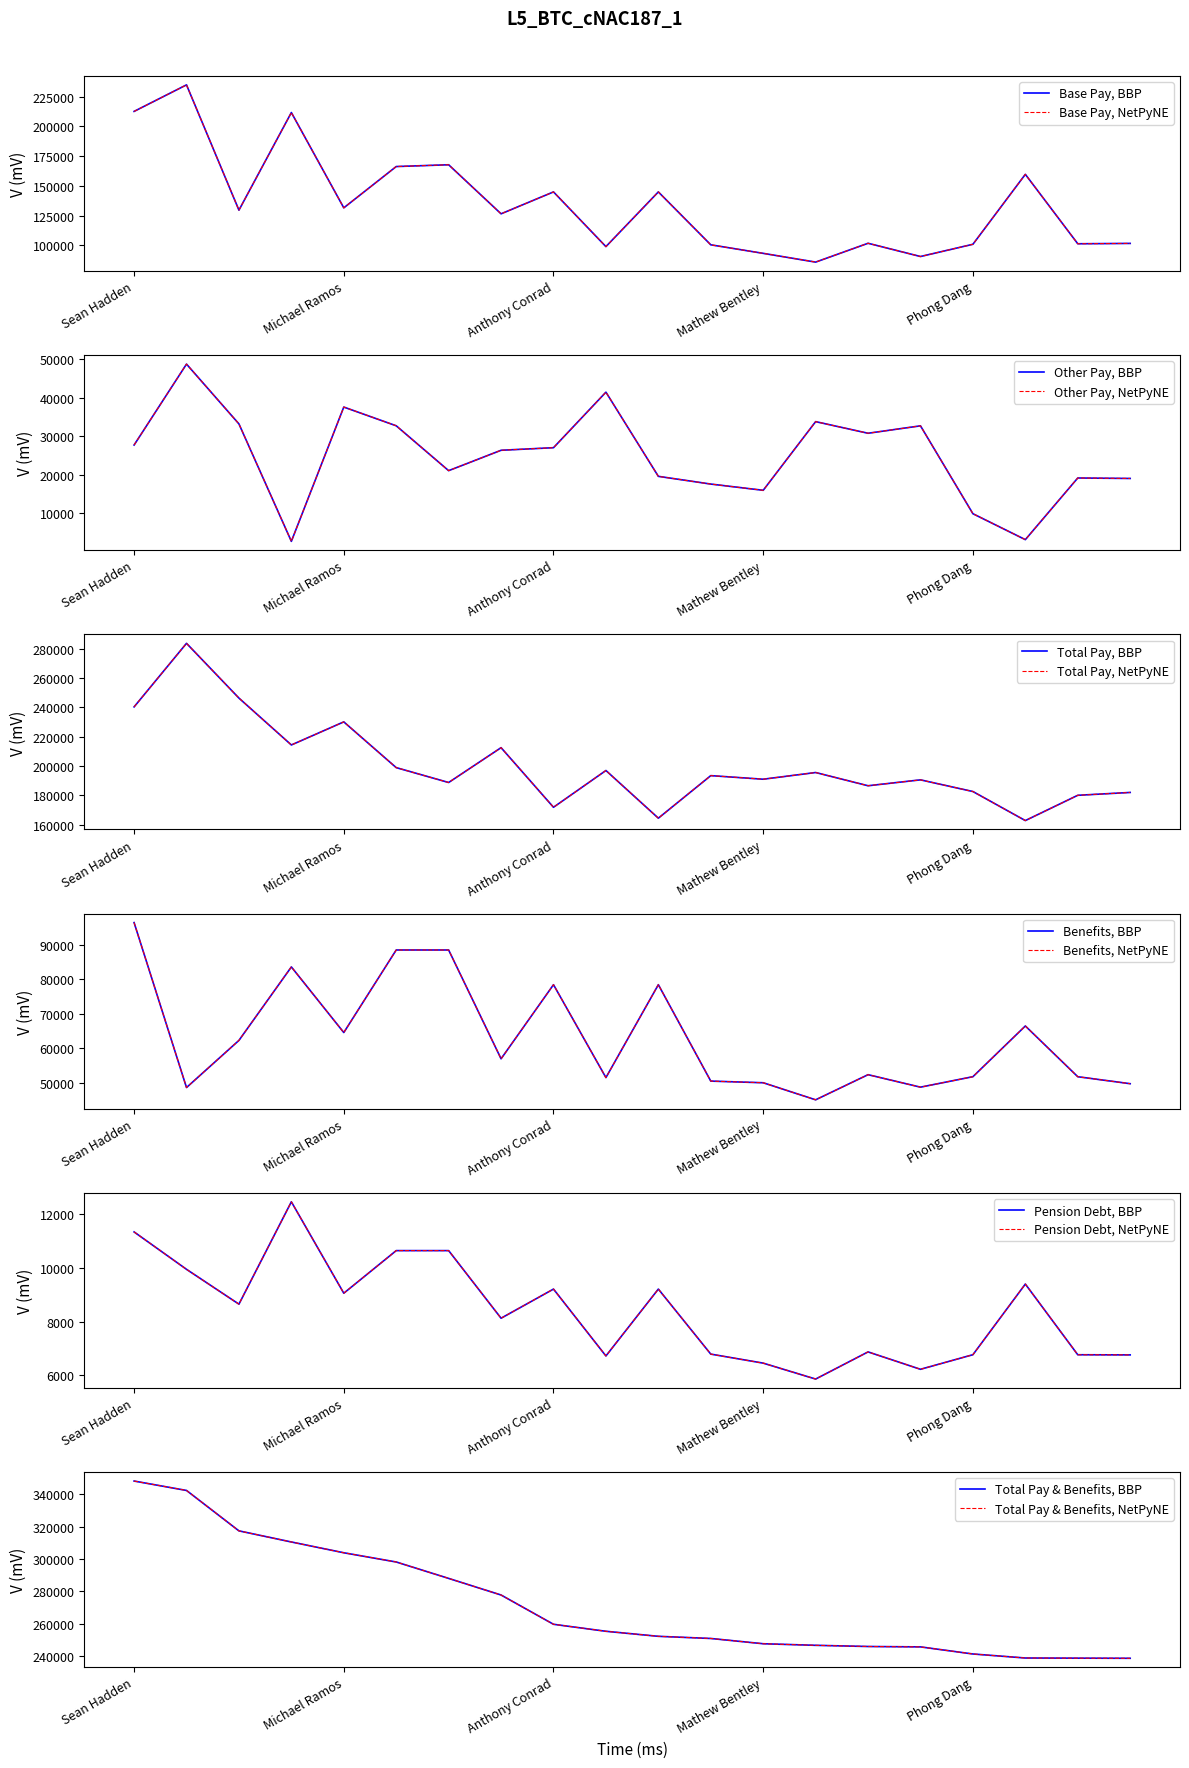

The value of Pension Debt at Kimberley Summers is 9949.6. True or false?

True